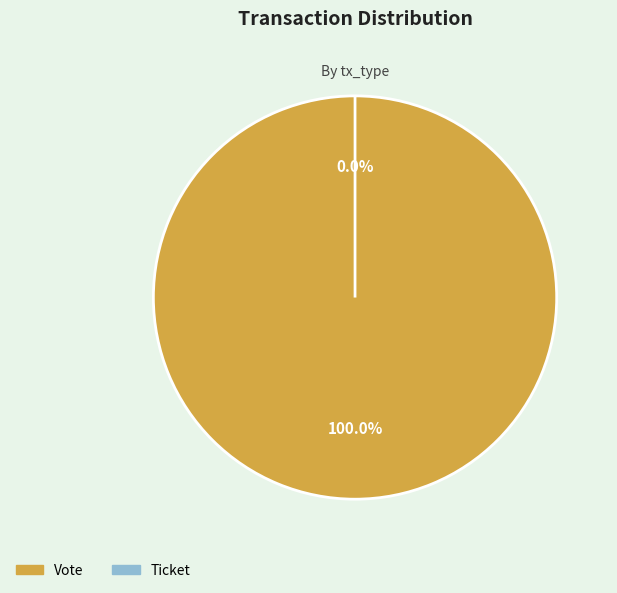

What is the largest slice in the pie chart?

Vote